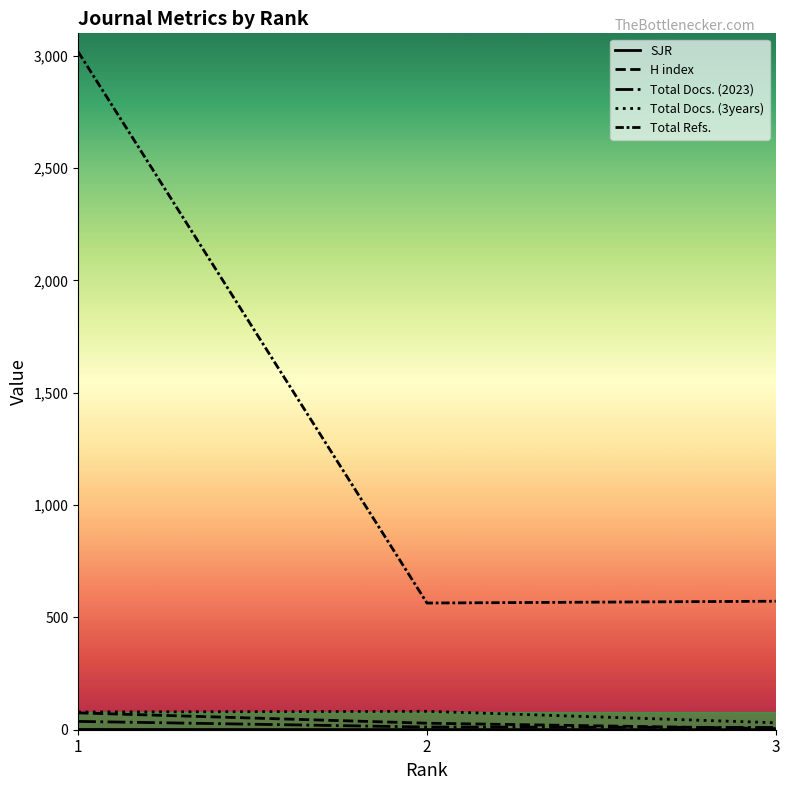

At which category does the chart reach its peak across all series?

1